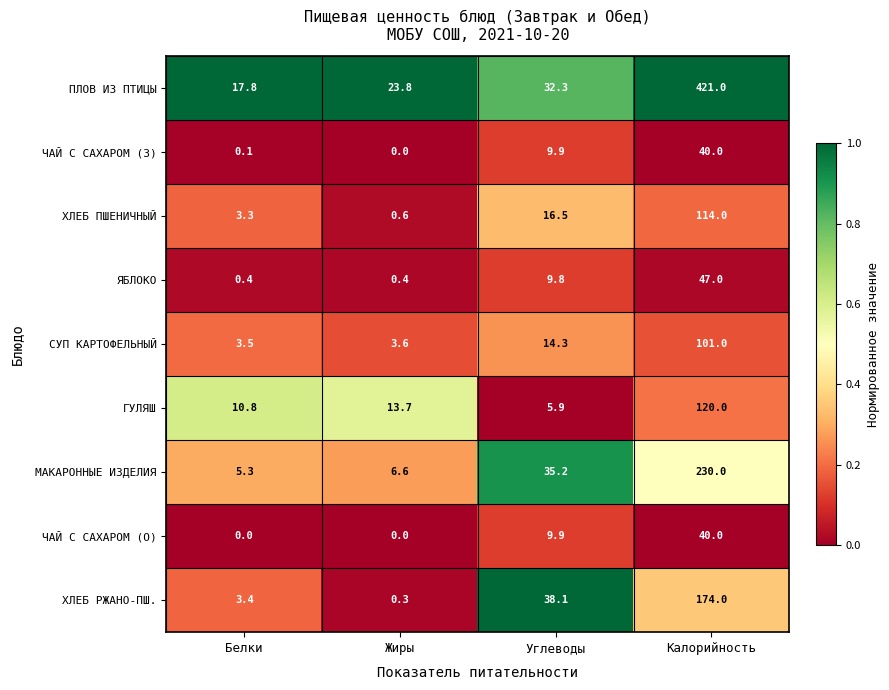

What is the difference between the maximum and minimum values in the МАКАРОННЫЕ ИЗДЕЛИЯ series?

224.7